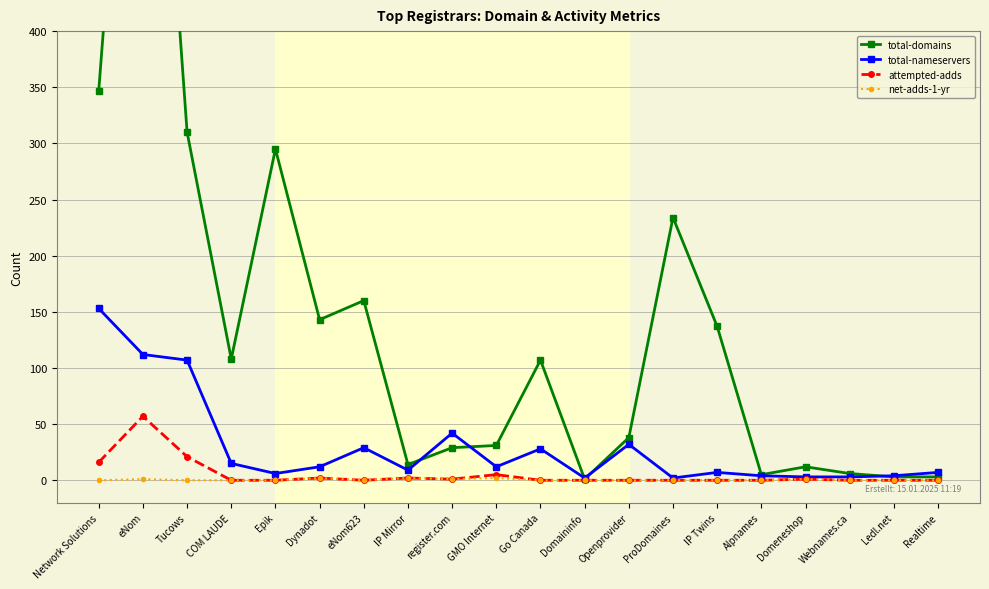

At which category does total-domains reach its first local peak?

eNom